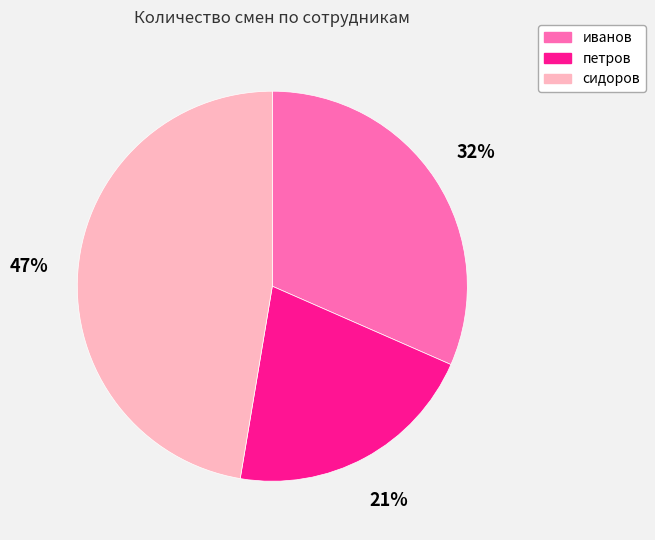

Is the sum of петров and иванов greater than half?

Yes